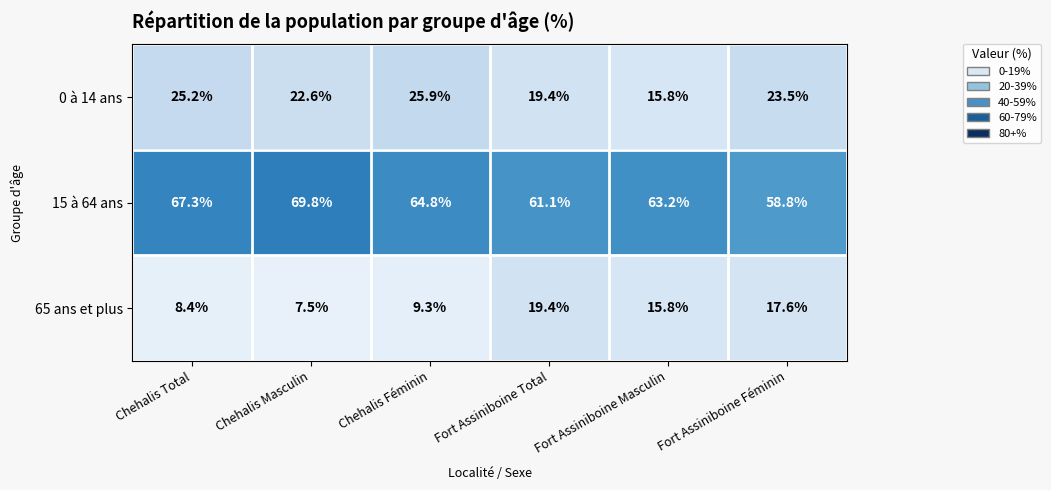

Which series has the largest total across all categories?

15 à 64 ans